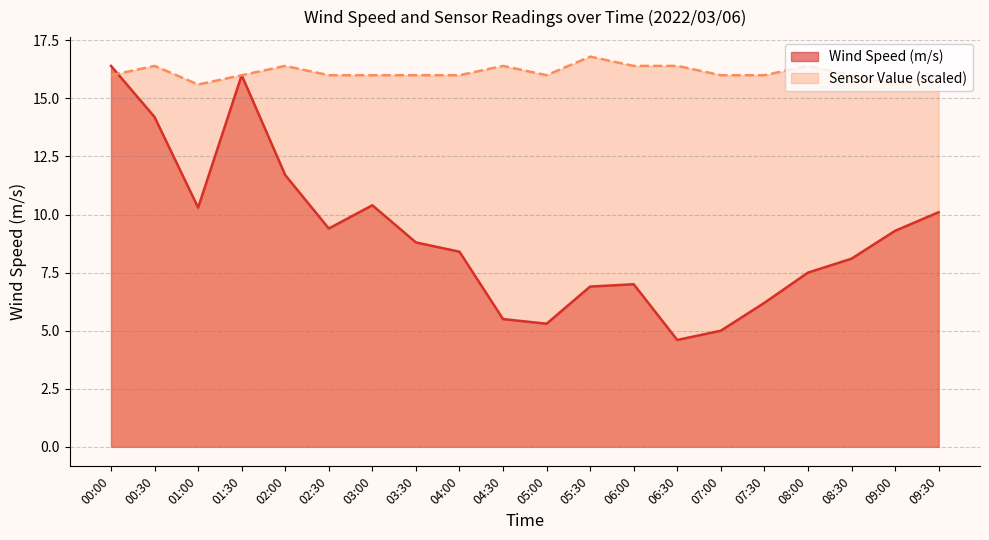

Does the chart have visible grid lines?

Yes